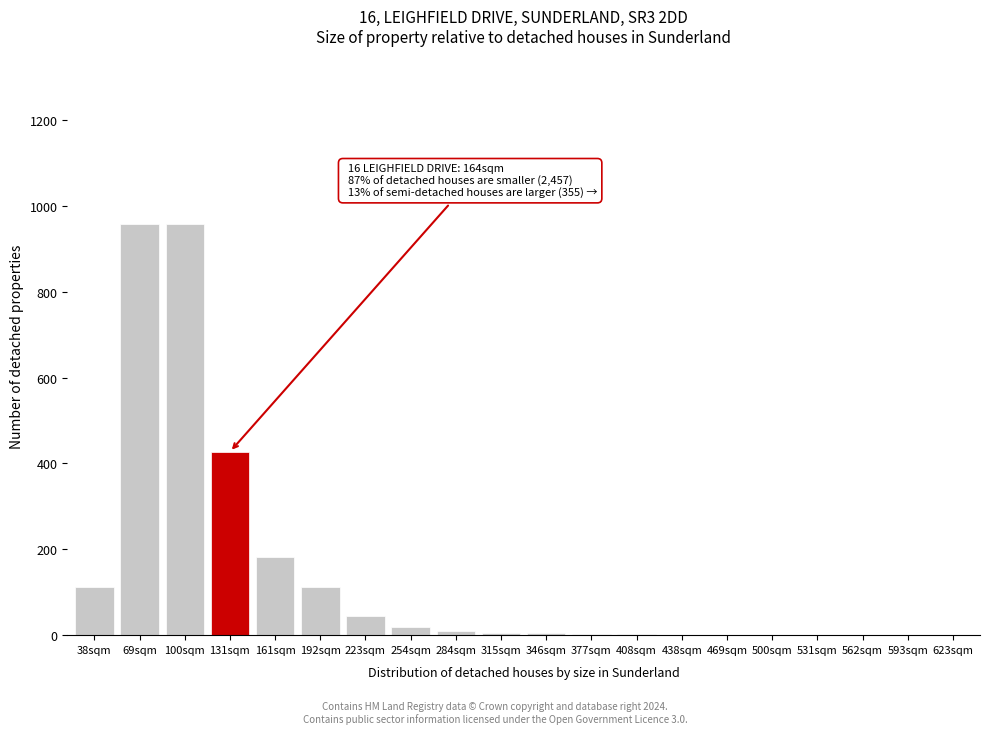

Where is the data nearest to the value 478?

131sqm